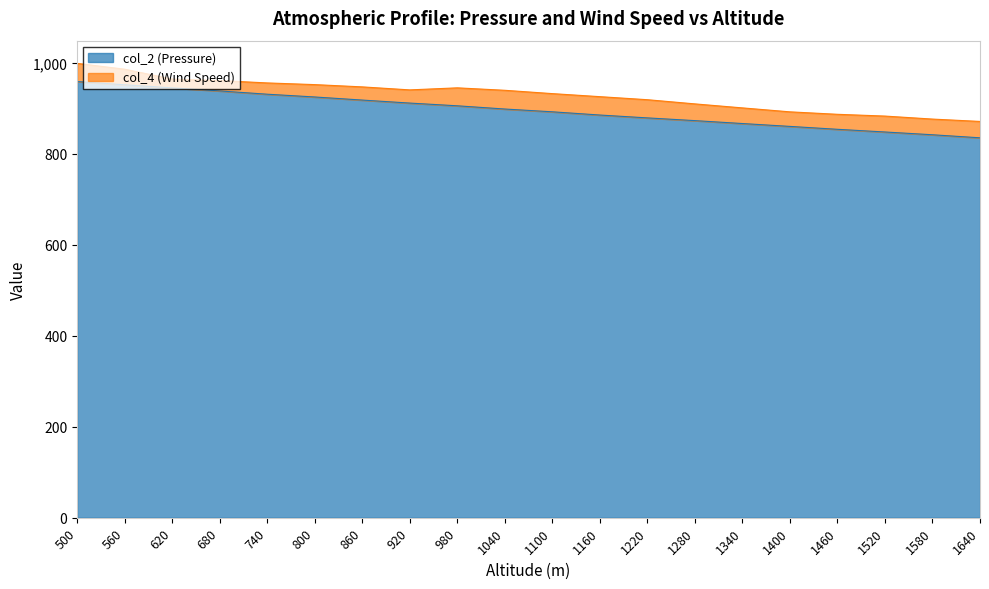

Where does the data first go above 898?

500